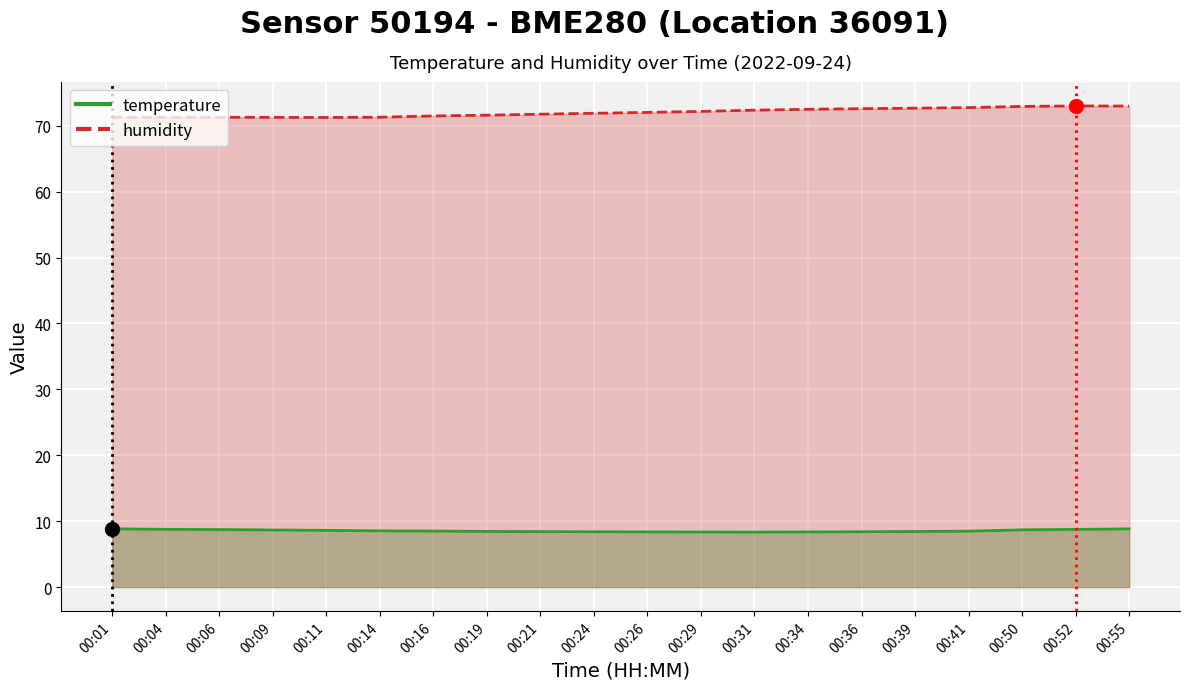

What are all the series names shown in the legend?

temperature, humidity